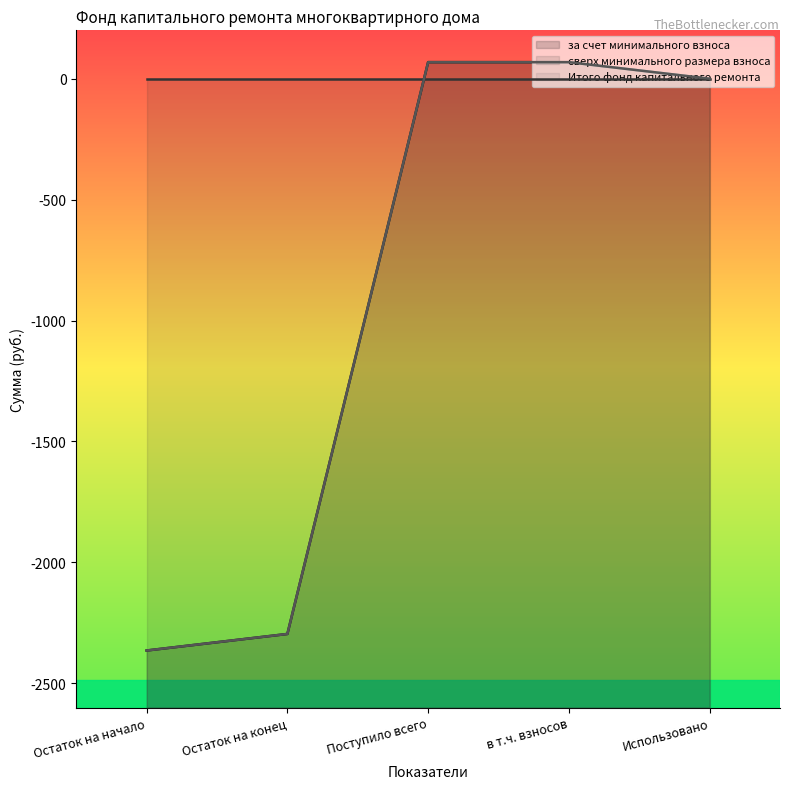

At which label does за счет минимального взноса reach its peak?

Поступило всего